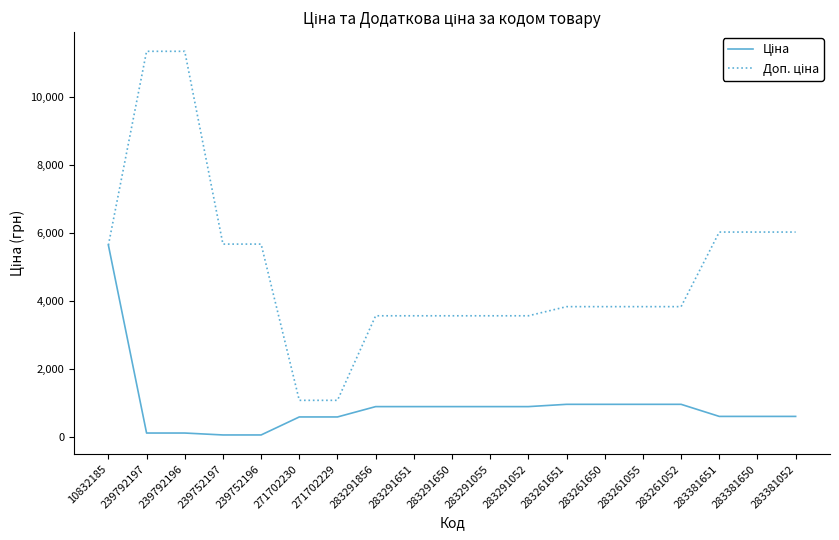

What is the greatest value displayed?

11334.0